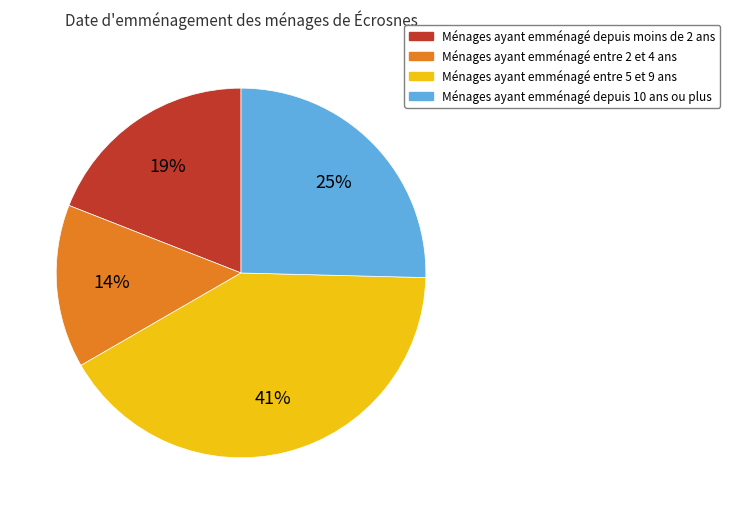

Which slice is the smallest?

Ménages ayant emménagé entre 2 et 4 ans